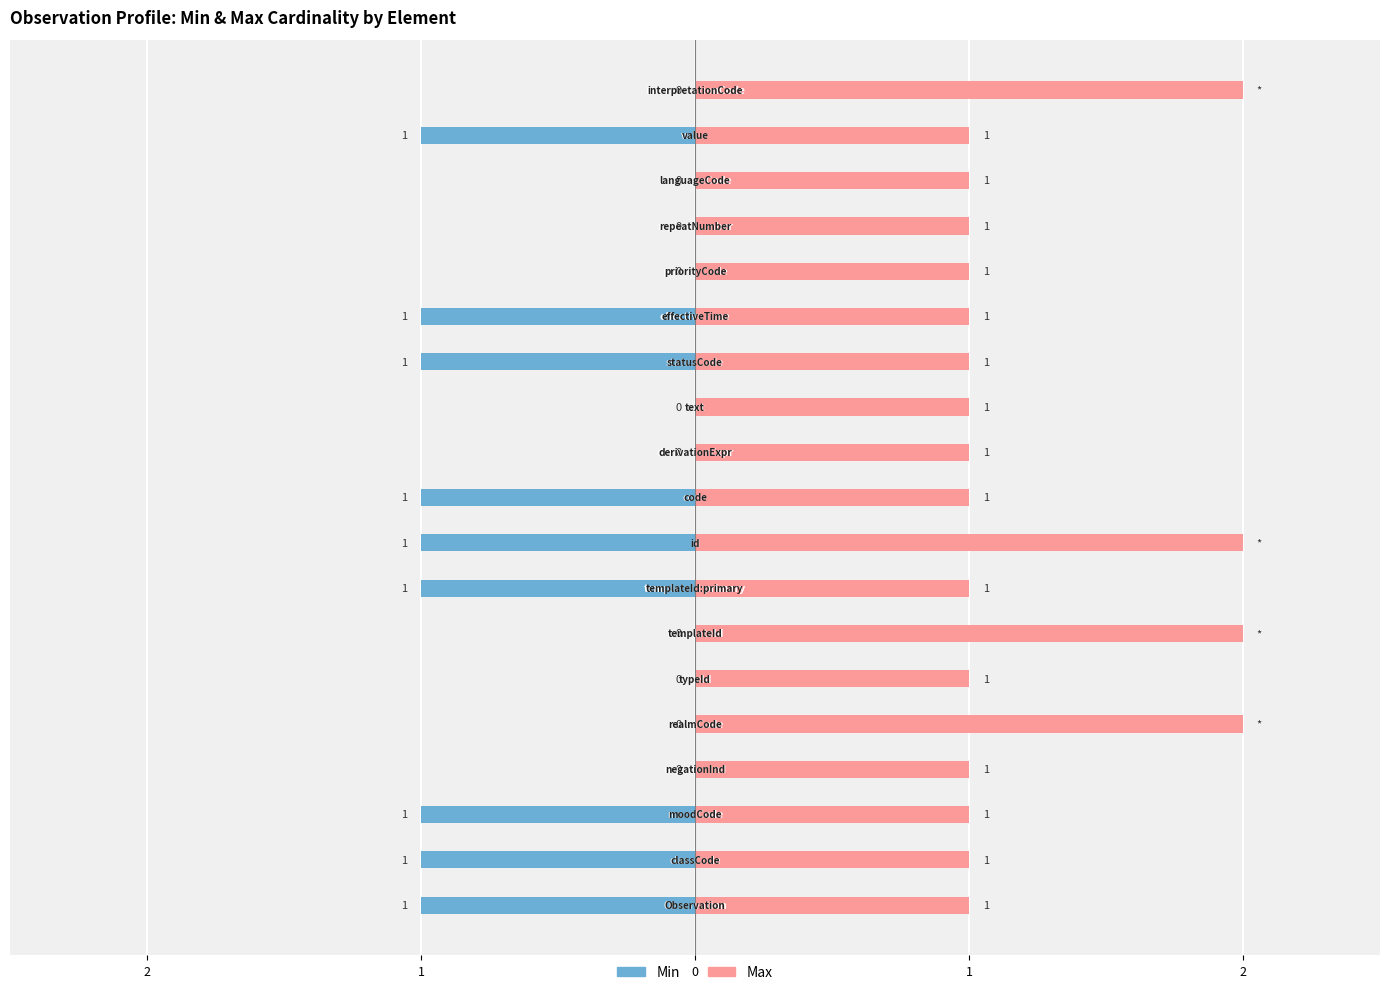

Reading left to right, list all the values displayed in this chart.

Min: -1	-1	-1	0	0	0	0	-1	-1	-1	0	0	-1	-1	0	0	0	-1	0
Max: 1	1	1	1	2	1	2	1	2	1	1	1	1	1	1	1	1	1	2